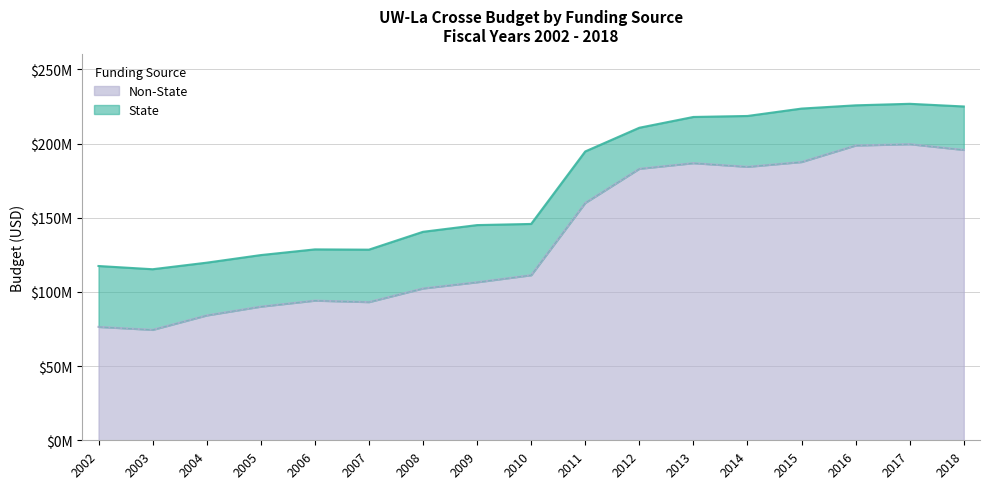

How many categories are shown in the chart?

17